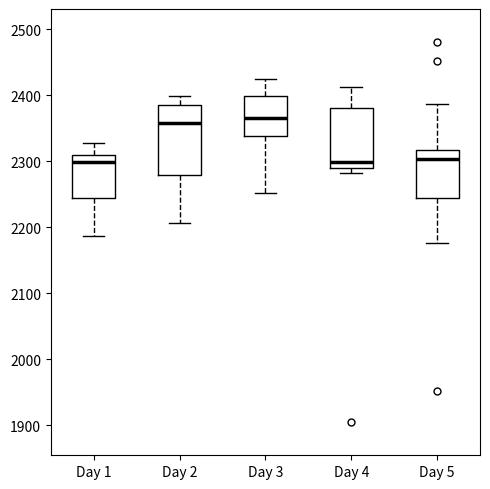

Reading left to right, transcribe this box plot: for each box, give where its median line is, the range the box spans, and where its two whiskers end, as read against the y-axis. The values are not printed on the chart, so give them approximately, as read against the axis.

Day 1: median 2300, box 2240 to 2310, whiskers 2190 to 2330
Day 2: median 2360, box 2280 to 2390, whiskers 2210 to 2400
Day 3: median 2370, box 2340 to 2400, whiskers 2250 to 2420
Day 4: median 2300, box 2290 to 2380, whiskers 2280 to 2410
Day 5: median 2300, box 2250 to 2320, whiskers 2180 to 2390